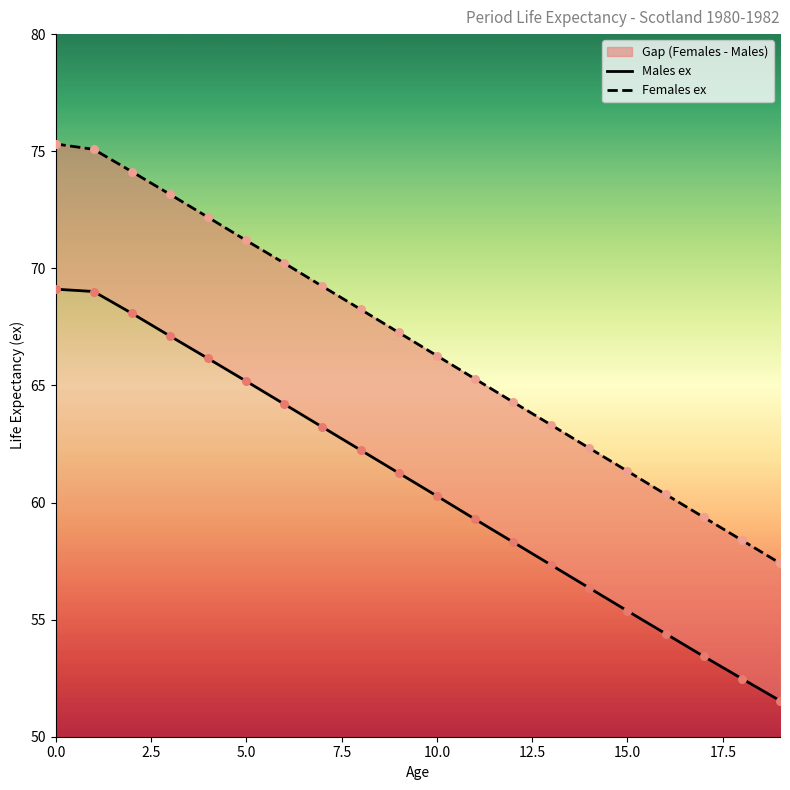

Which series contains the lowest Y value?

Males ex